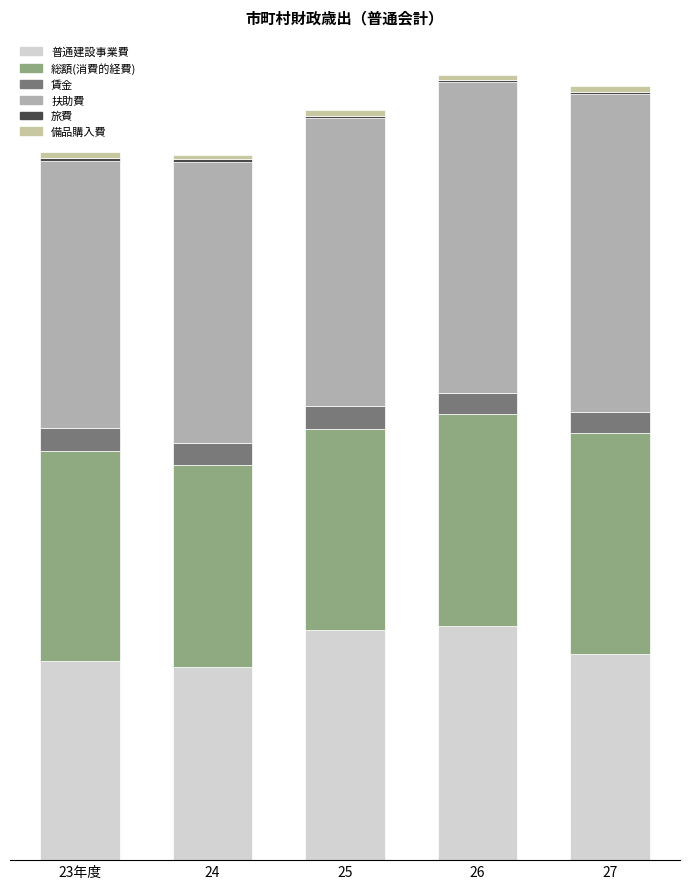

List the series in order of their peak value, highest first.

扶助費, 普通建設事業費, 総額(消費的経費), 賃金, 備品購入費, 旅費